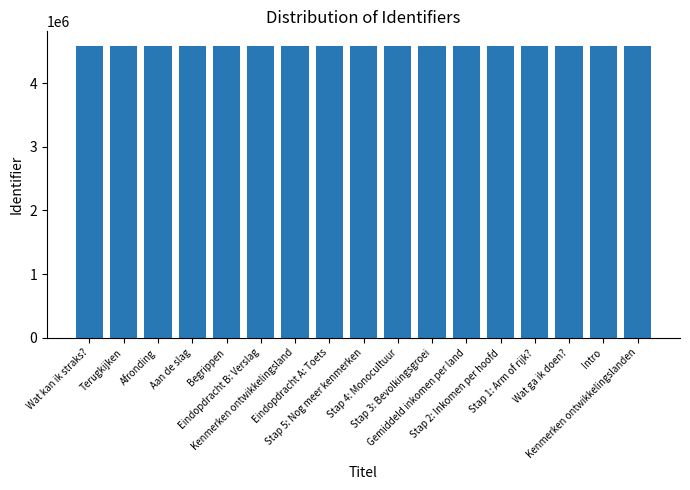

What is the average value?

4582595